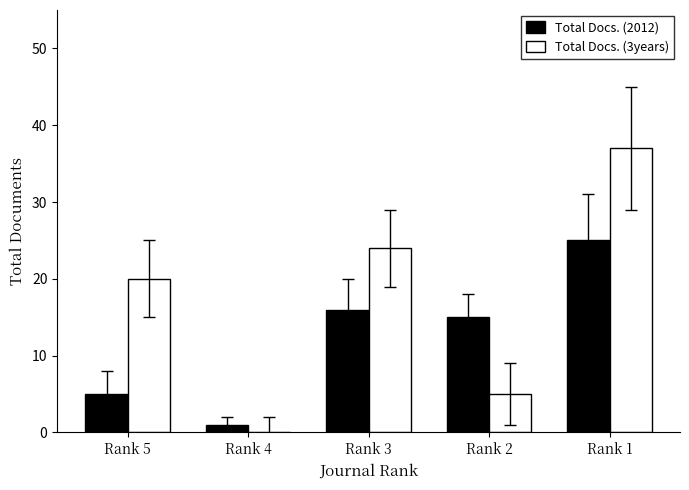

What is the total value across all series at Rank 2?

20